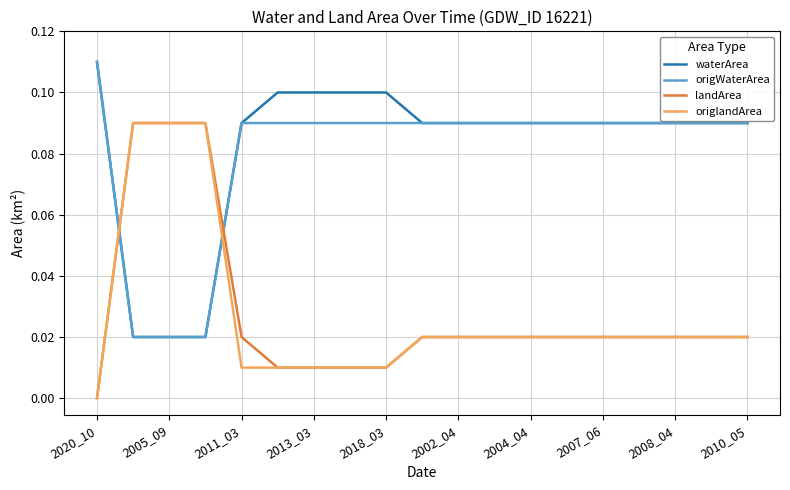

Which series ends up on top after the final intersection of origlandArea and waterArea?

waterArea